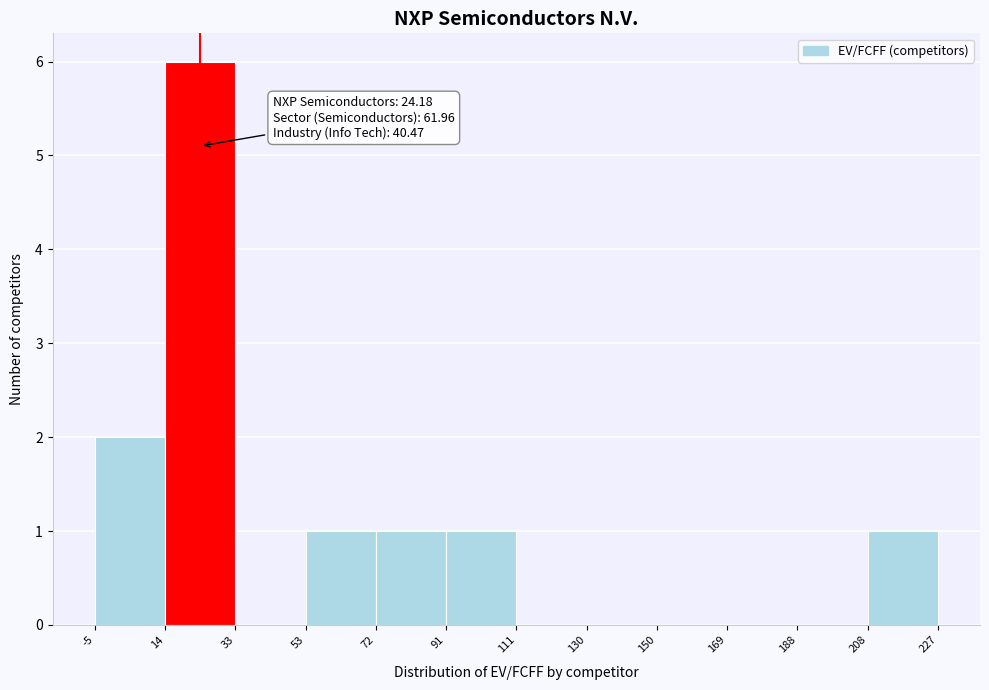

Over which range of the x-axis is the bar tallest?

14 to 33